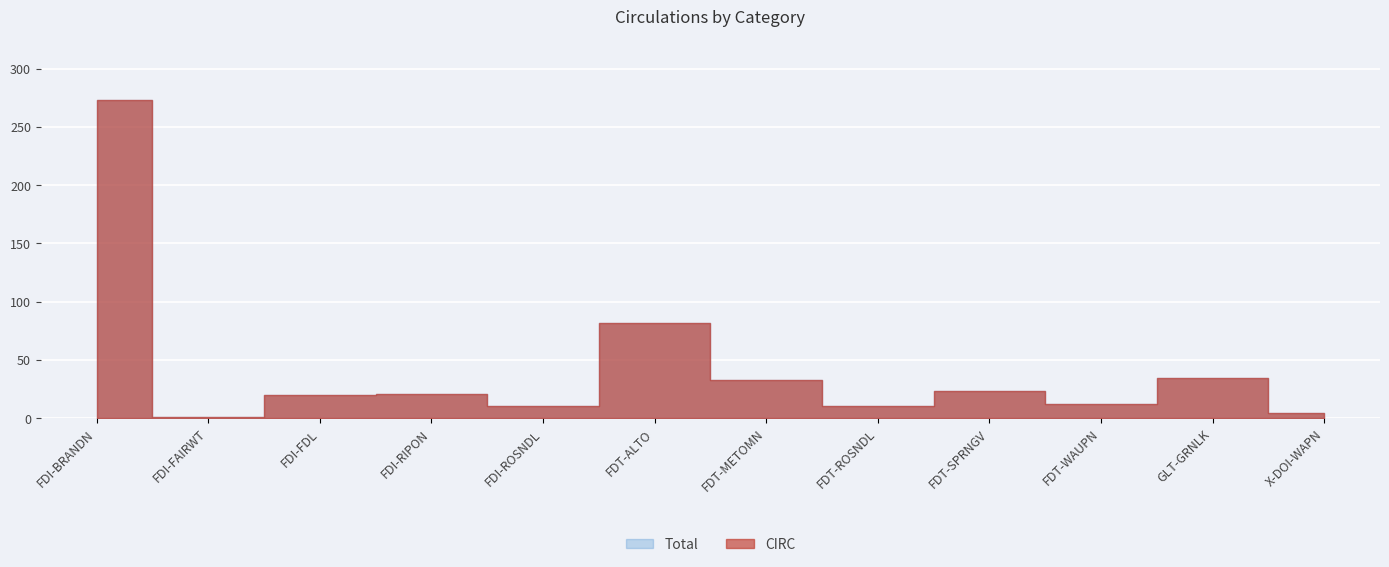

Which series changed the most between FDI-FDL and GLT-GRNLK?

CIRC